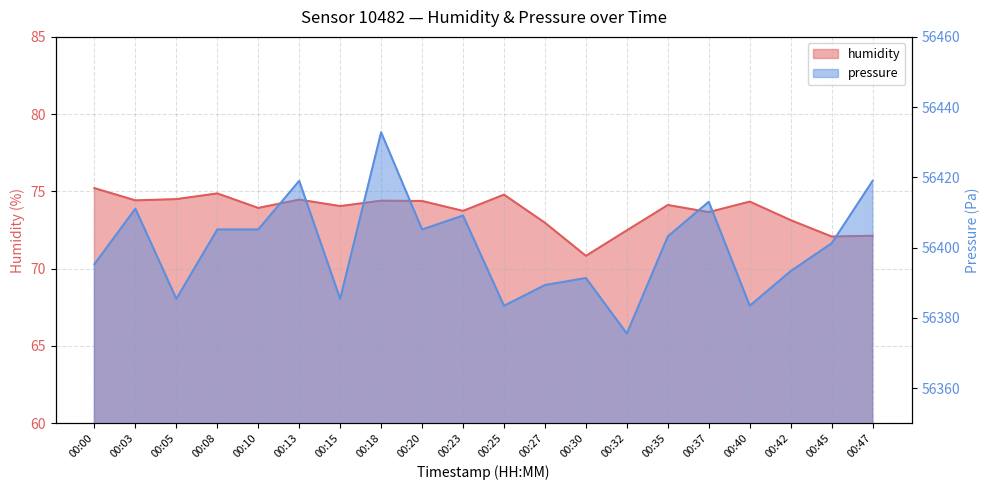

Which series has the largest range (max minus min)?

pressure_norm